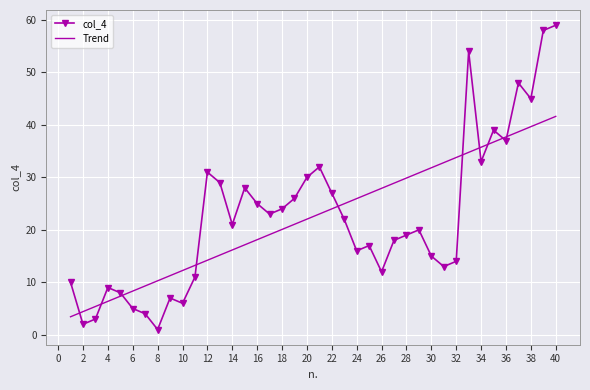

List the series in order of their peak value, highest first.

col_4, Trend